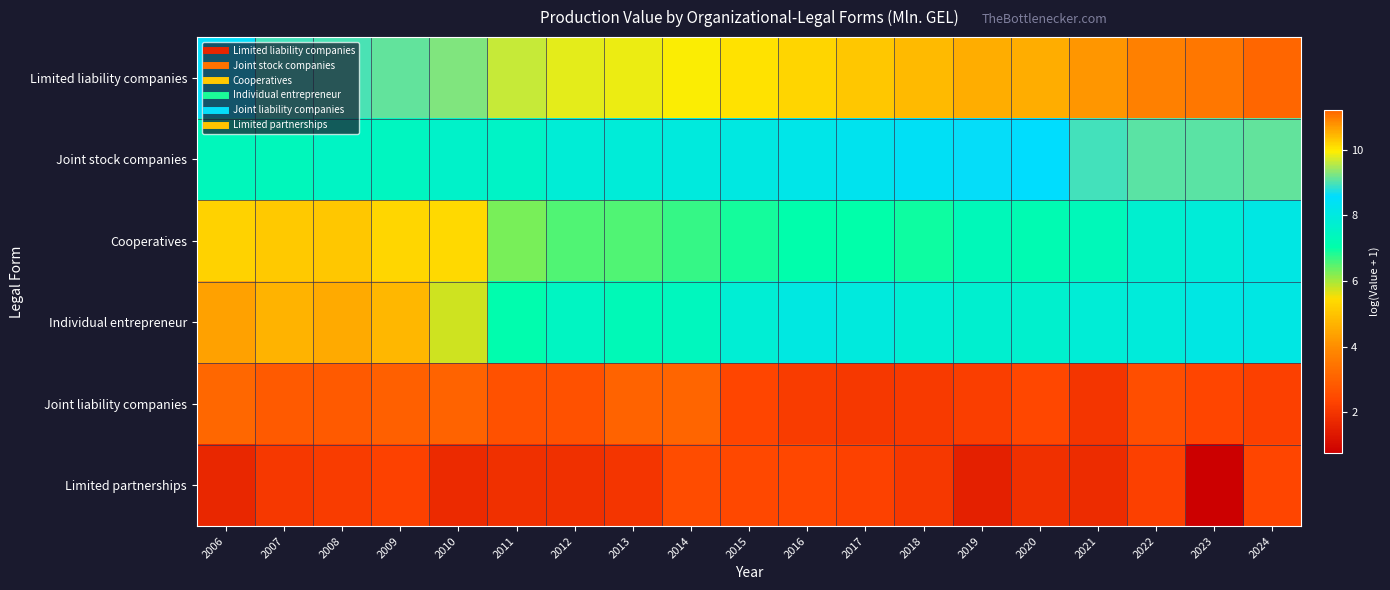

At which category is the sum across all series the highest?

2024